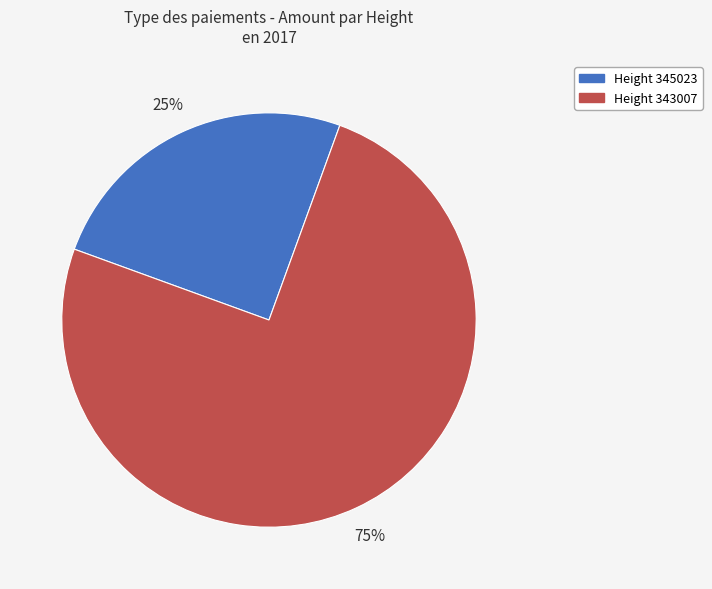

To the nearest percent, what is the average slice percentage?

50%